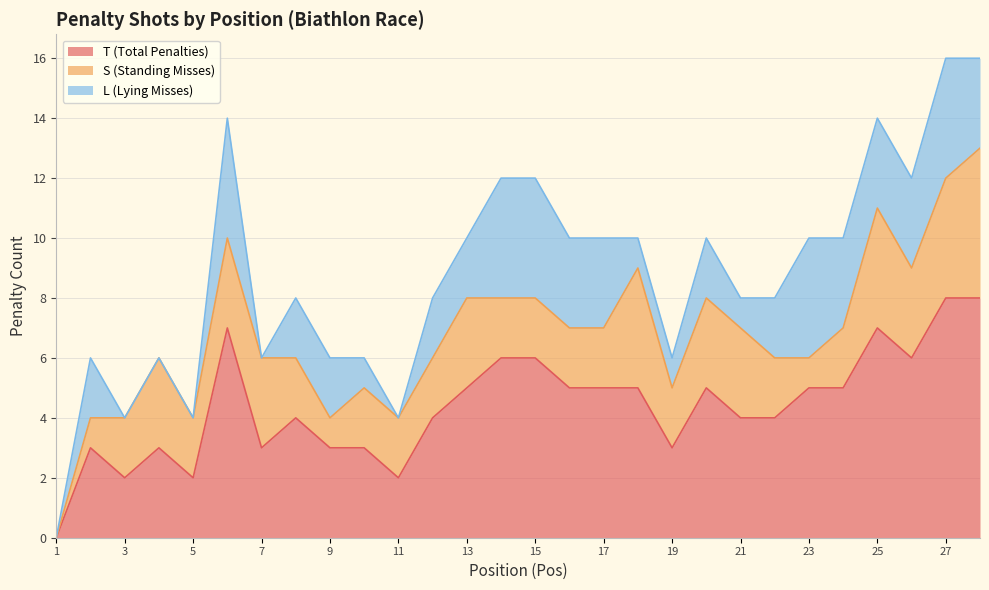

At which label is T (Total Penalties) closest to 4?

8